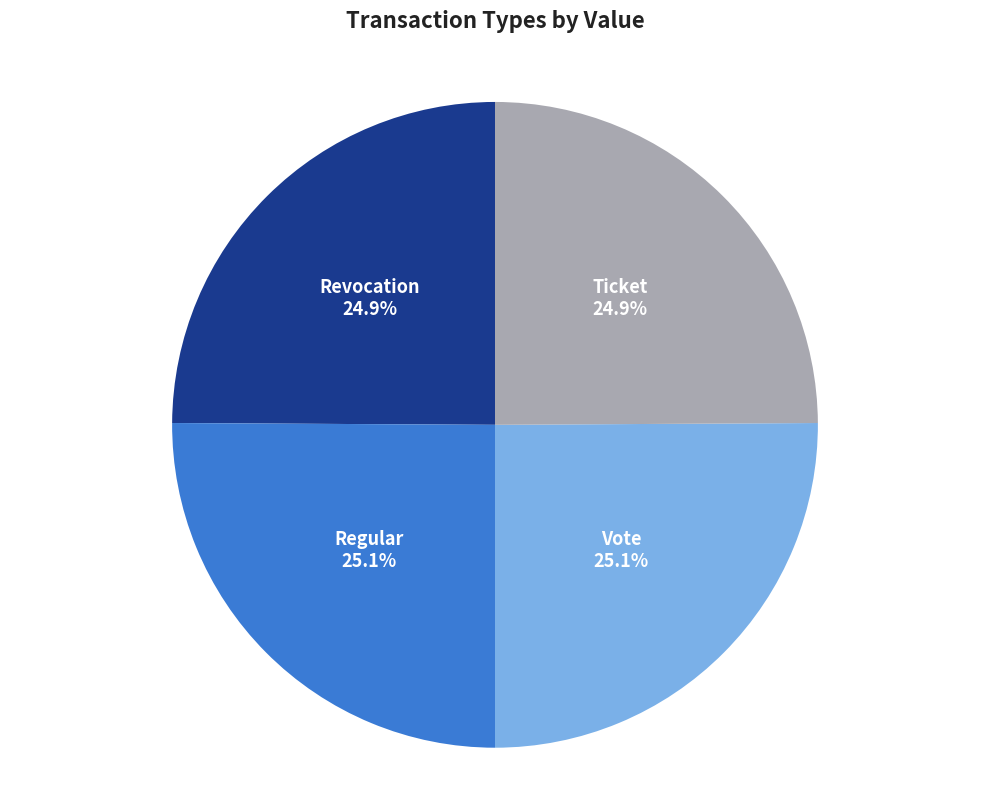

What percentage is the Regular slice, to the nearest percent?

25%